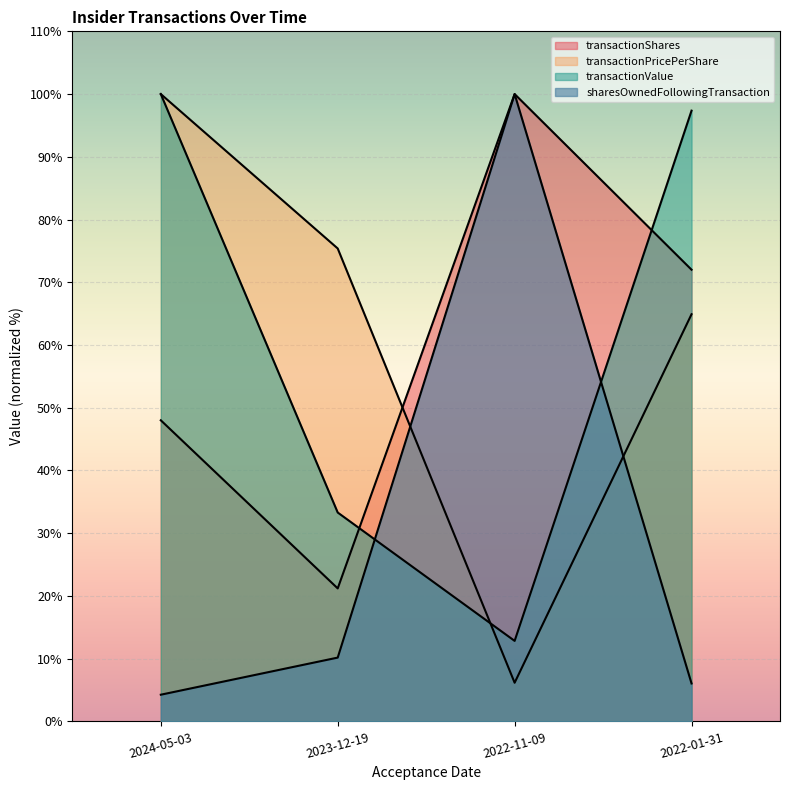

What is the difference between the highest and lowest values at 2024-05-03?

95.7